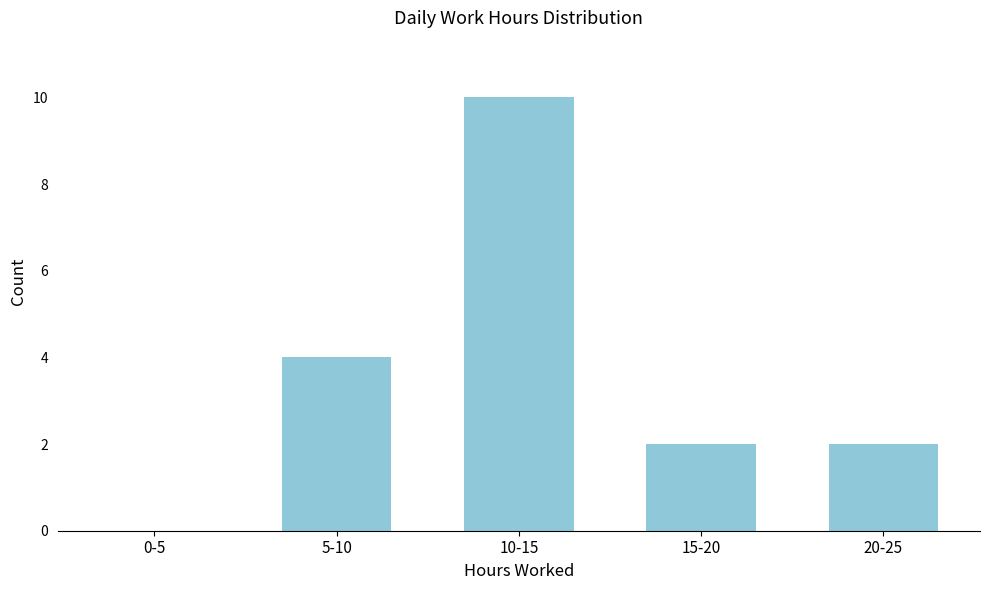

Reading left to right, extract all data points from this chart.

0-5=0	5-10=4	10-15=10	15-20=2	20-25=2